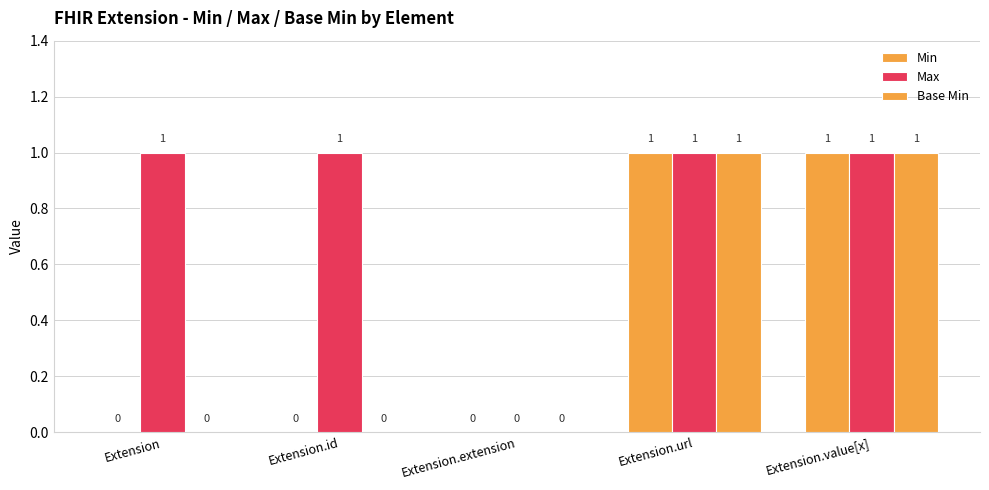

How many data points in Base Min are above 0?

2